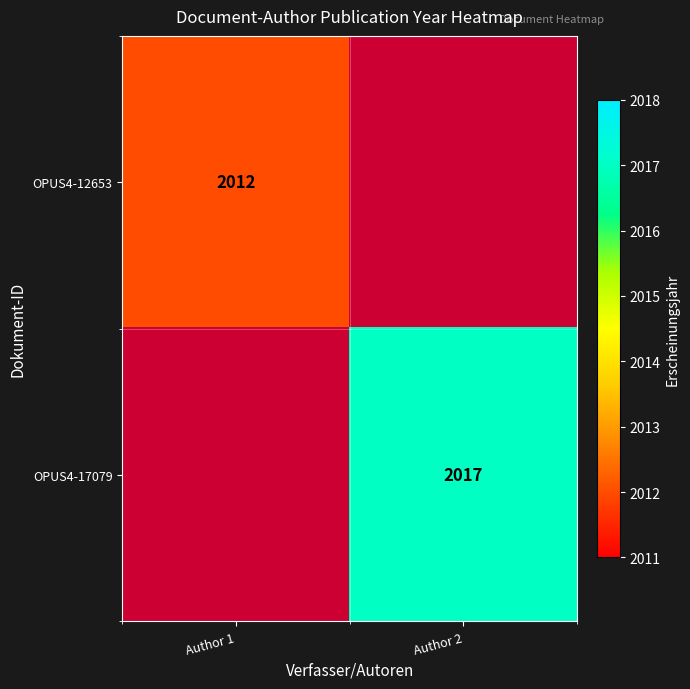

At which category is the sum across all series the highest?

Author 2